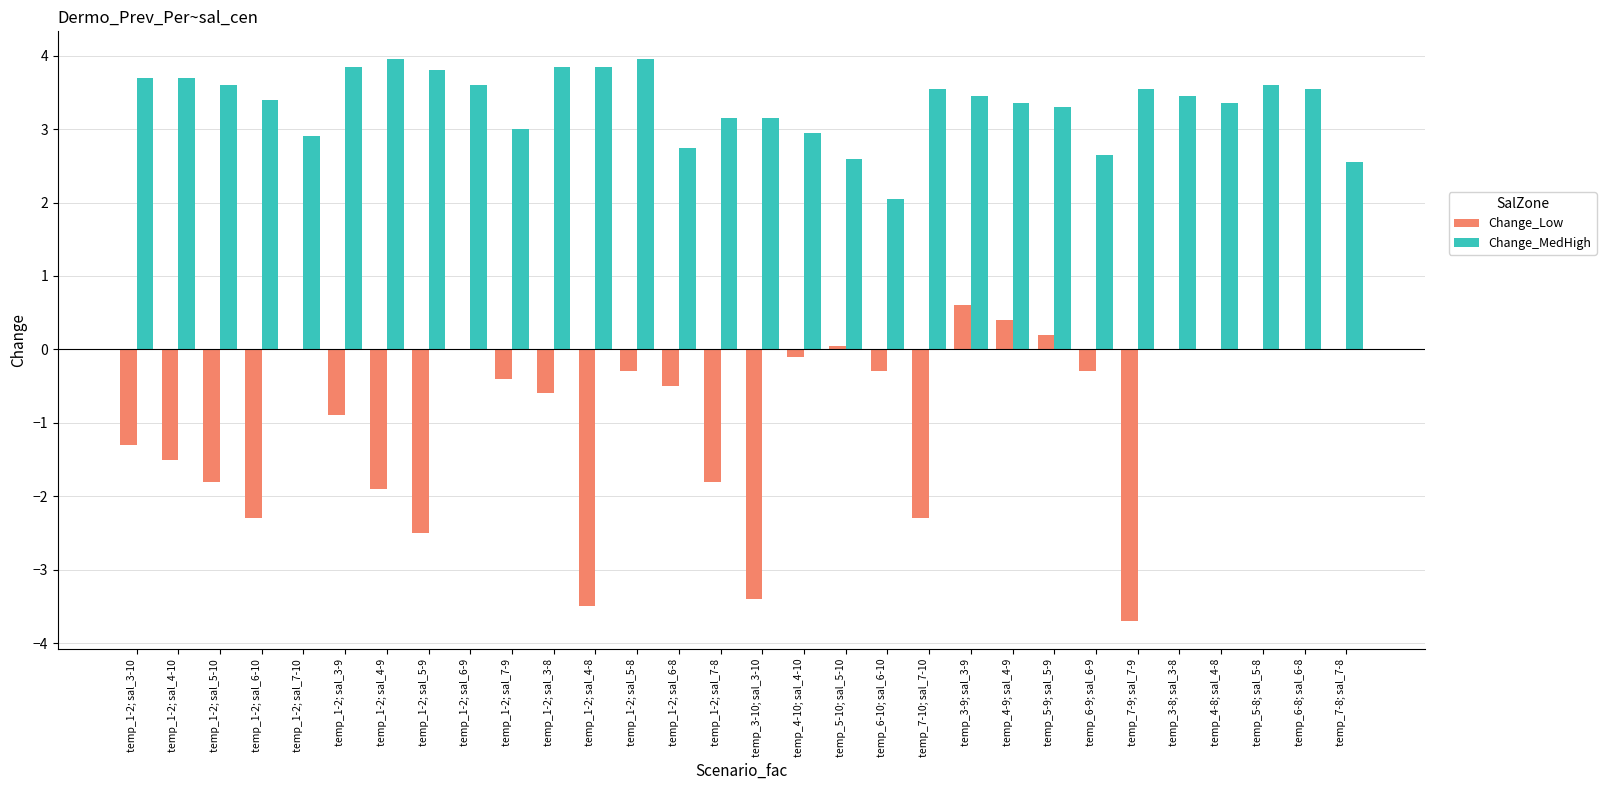

Where is Change_Low nearest to the value -1?

temp_1-2; sal_3-9